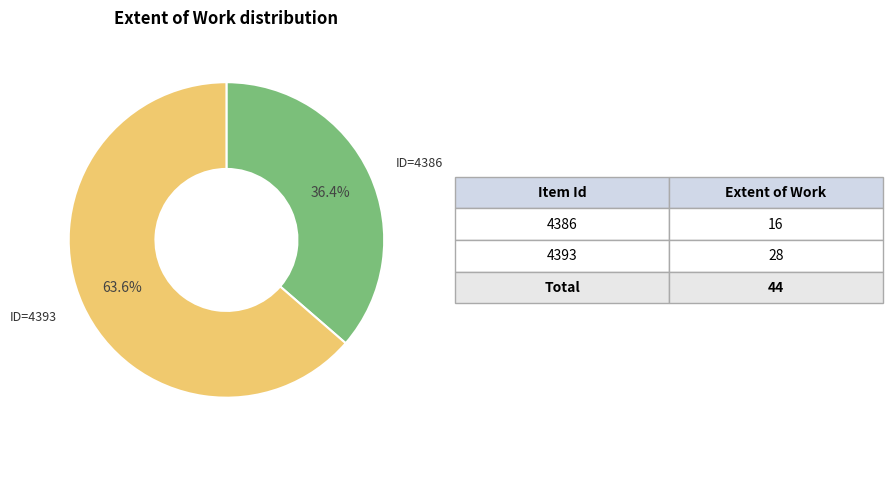

Is there a majority slice in this chart?

Yes